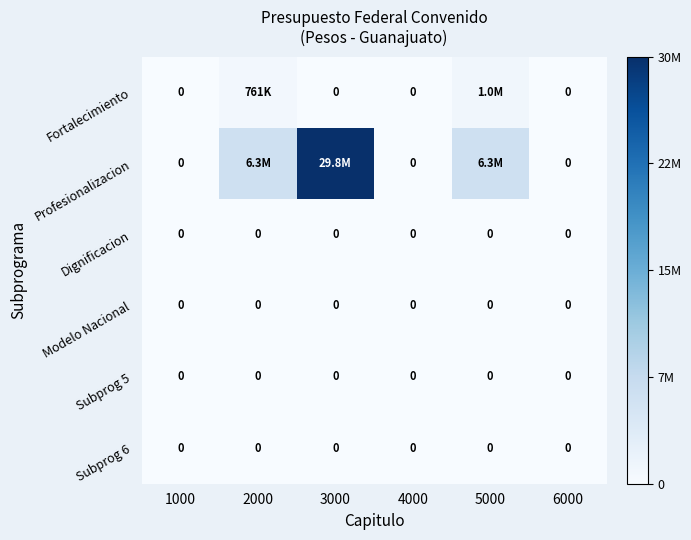

At how many categories does at least one series exceed 27895805?

1